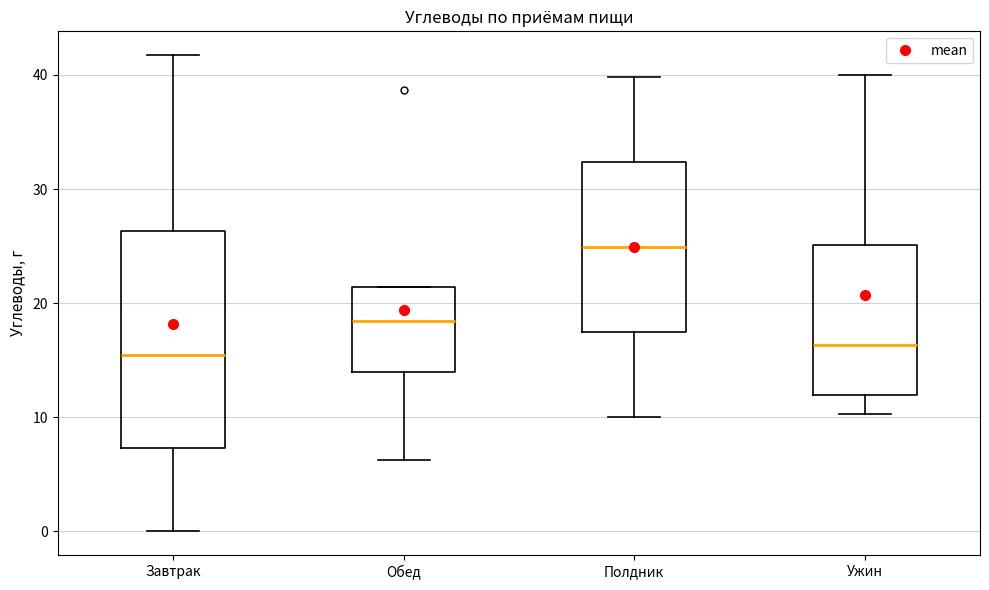

Comparing the boxes themselves (not the whiskers), which one is the tallest?

Завтрак